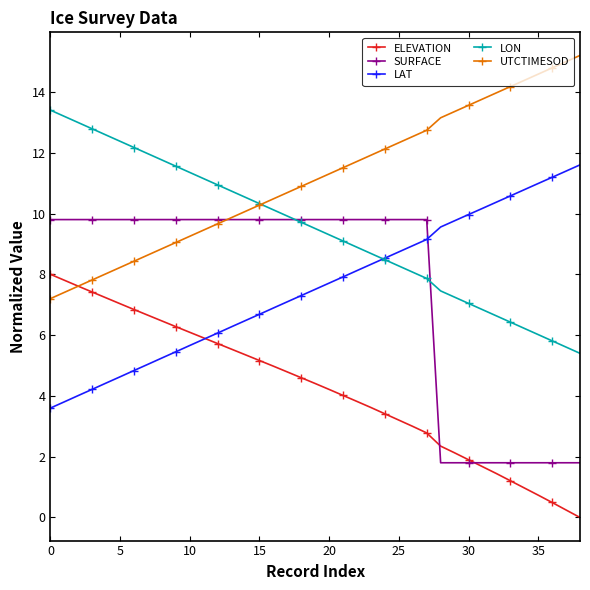

True or false: SURFACE and LAT intersect in this chart.

True